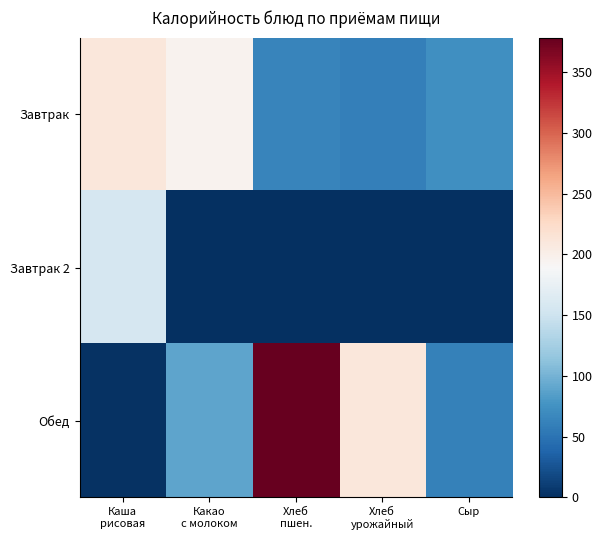

True or false: Обед has a value of 42.3 at Хлеб урожайный.

False